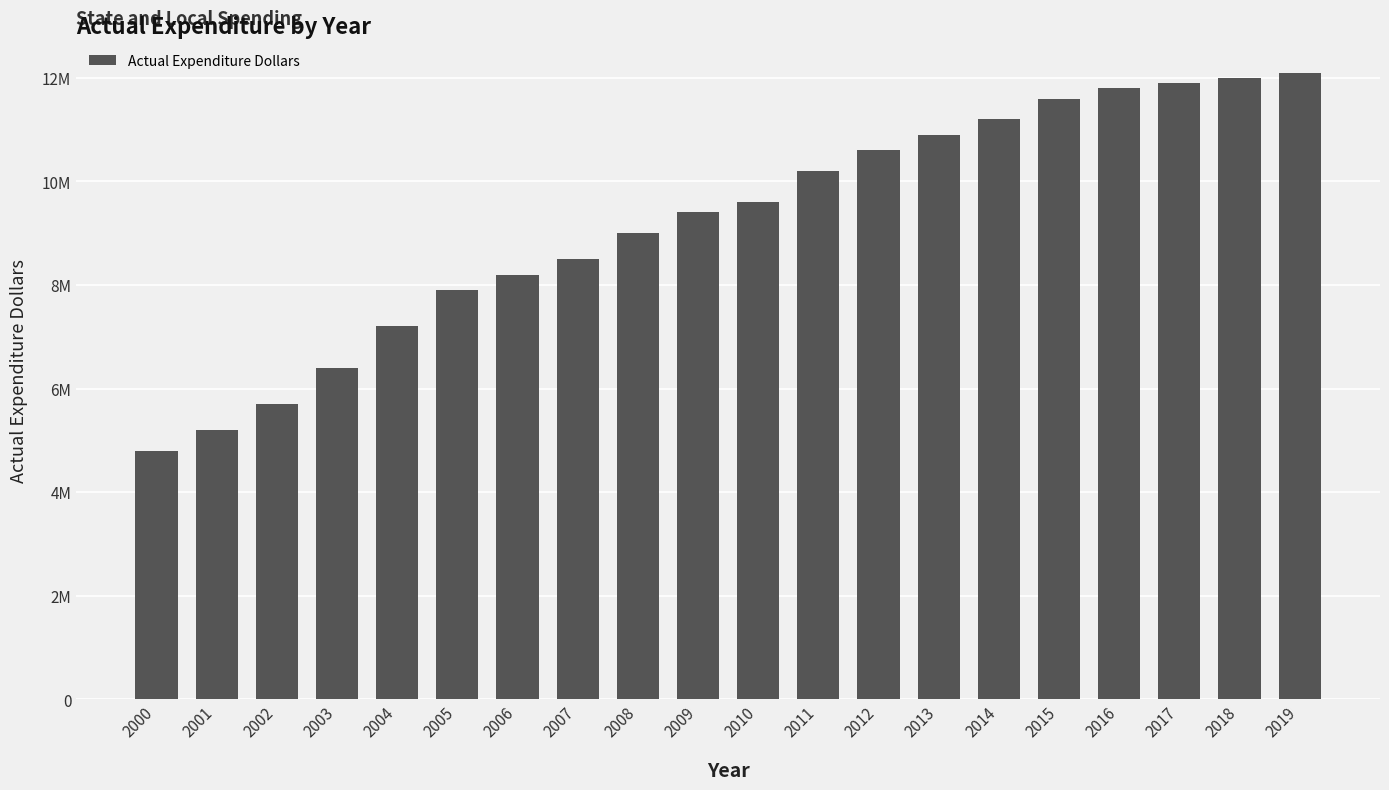

Are the bars horizontal?

No